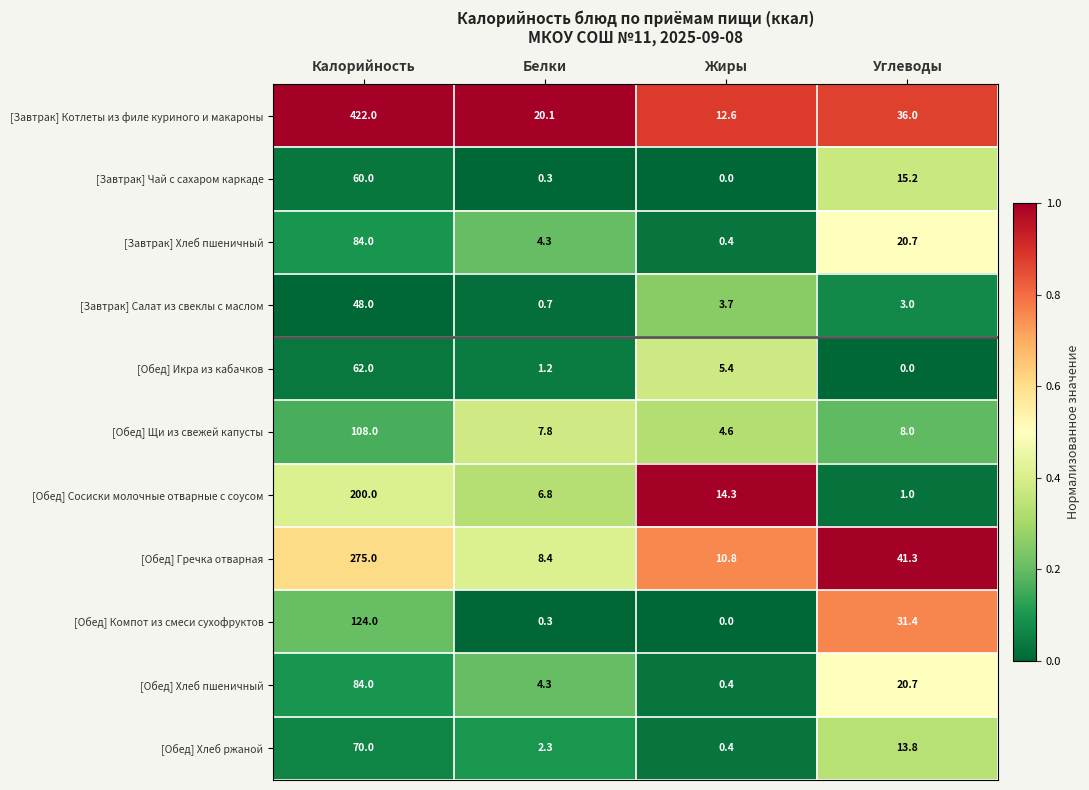

The value of [Обед] Сосиски молочные отварные с соусом at Калорийность is 200.0. True or false?

True